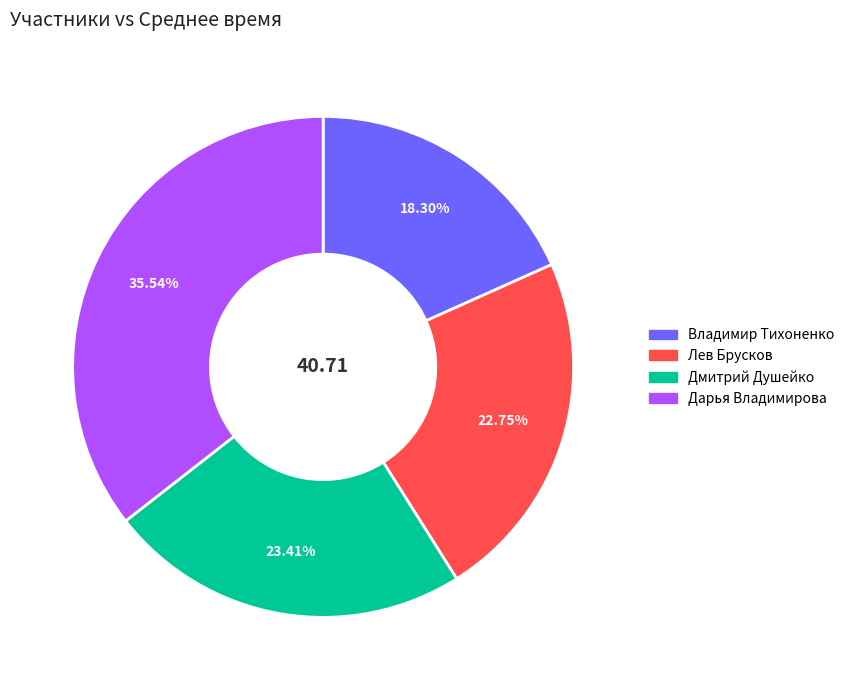

Do Дмитрий Душейко and Владимир Тихоненко together represent more than half of the pie?

No